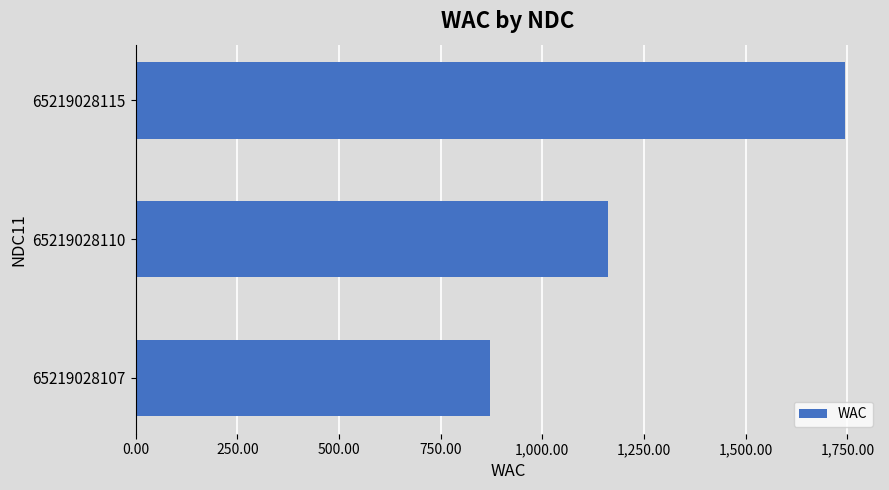

At which label is the value closest to 1307?

65219028110